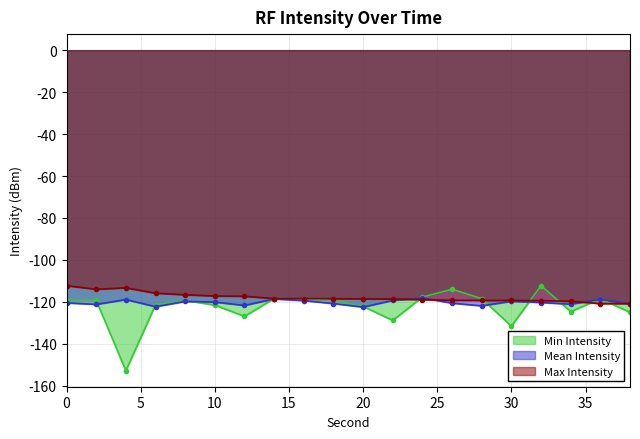

How many values in the Mean Intensity series are below -120?

12